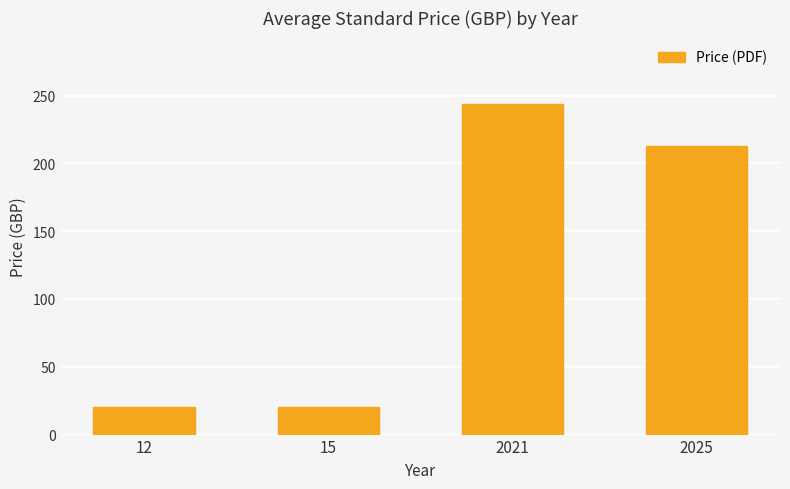

What is the ratio of the value at 15 to the value at 12?

1.0